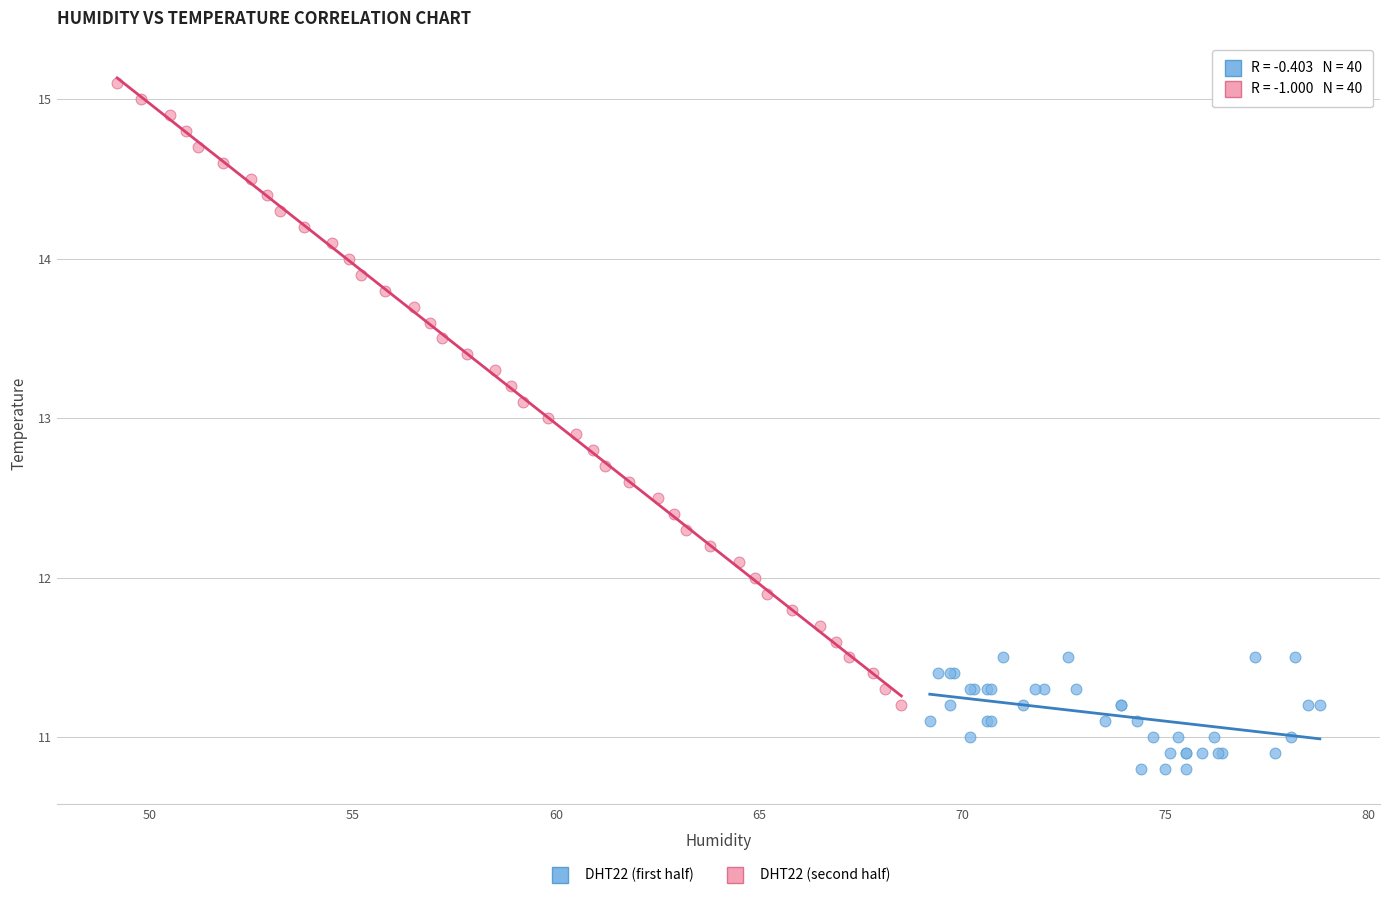

What are all the series names shown in the legend?

DHT22 (first half), DHT22 (second half)